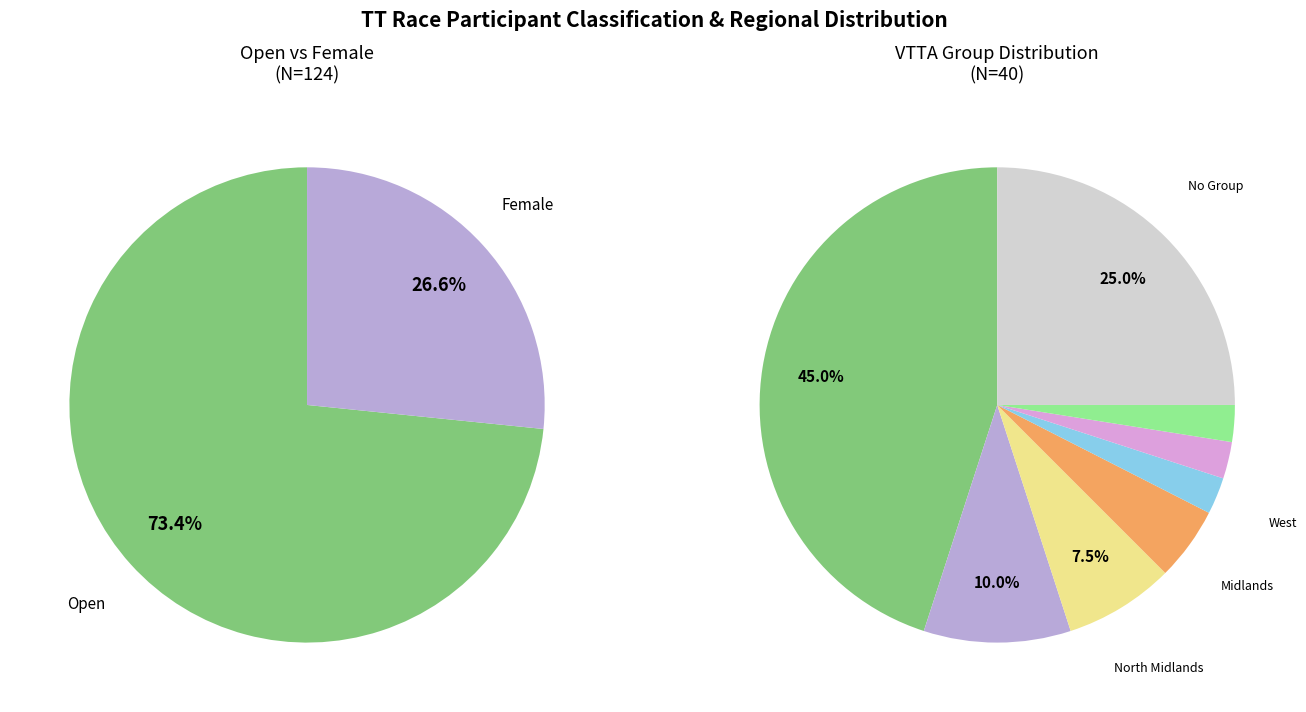

What is the ratio of the value at Female to the value at Open?

0.4